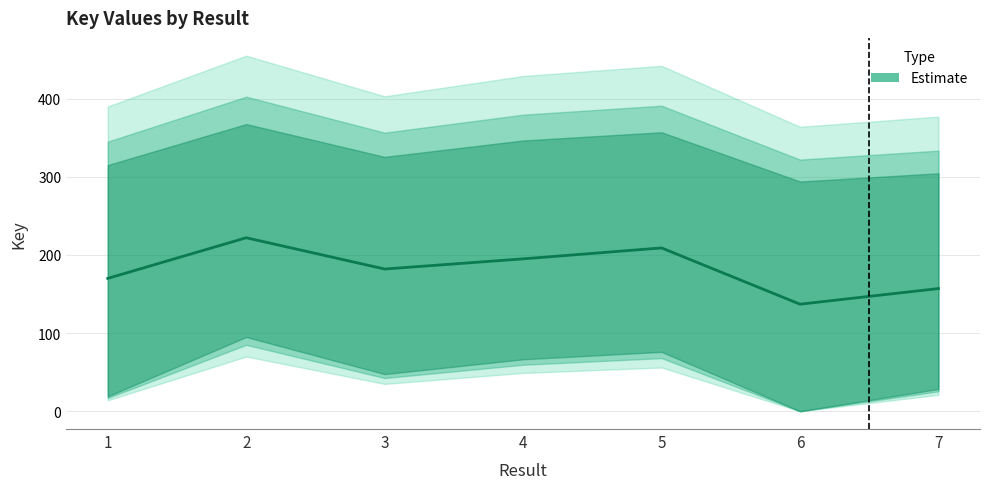

What is the change in value from 1 to 3?

+12